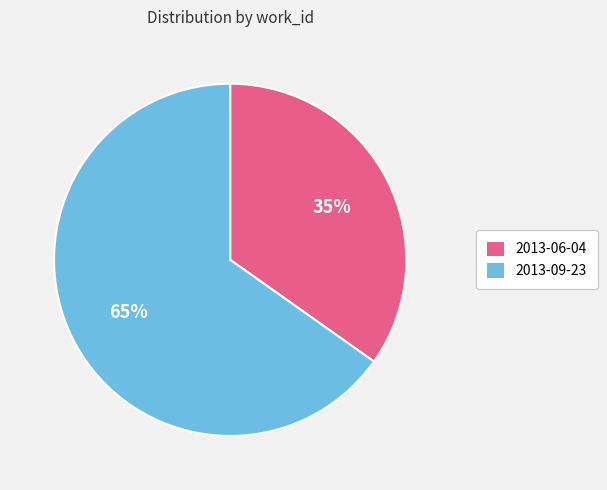

The 2013-09-23 slice represents 65% of the pie. True or false?

True